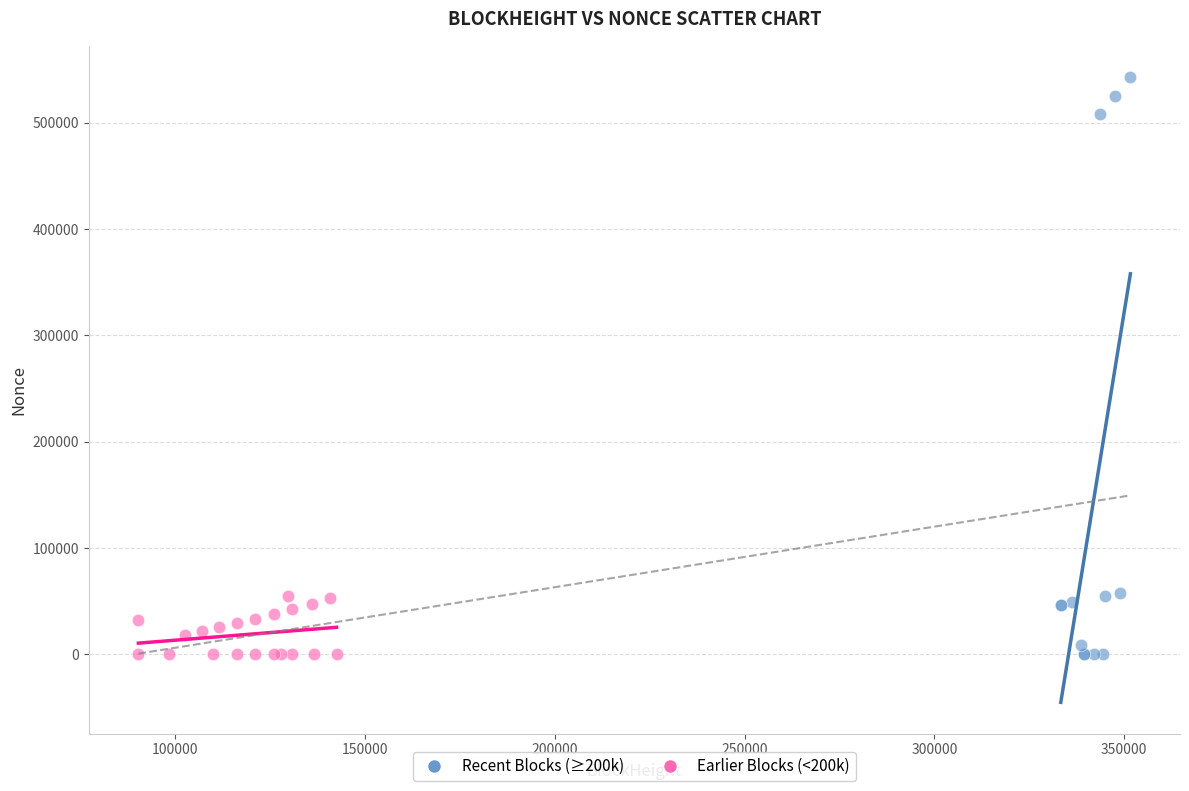

Which series has the widest spread of Y values?

Recent Blocks (≥200k)